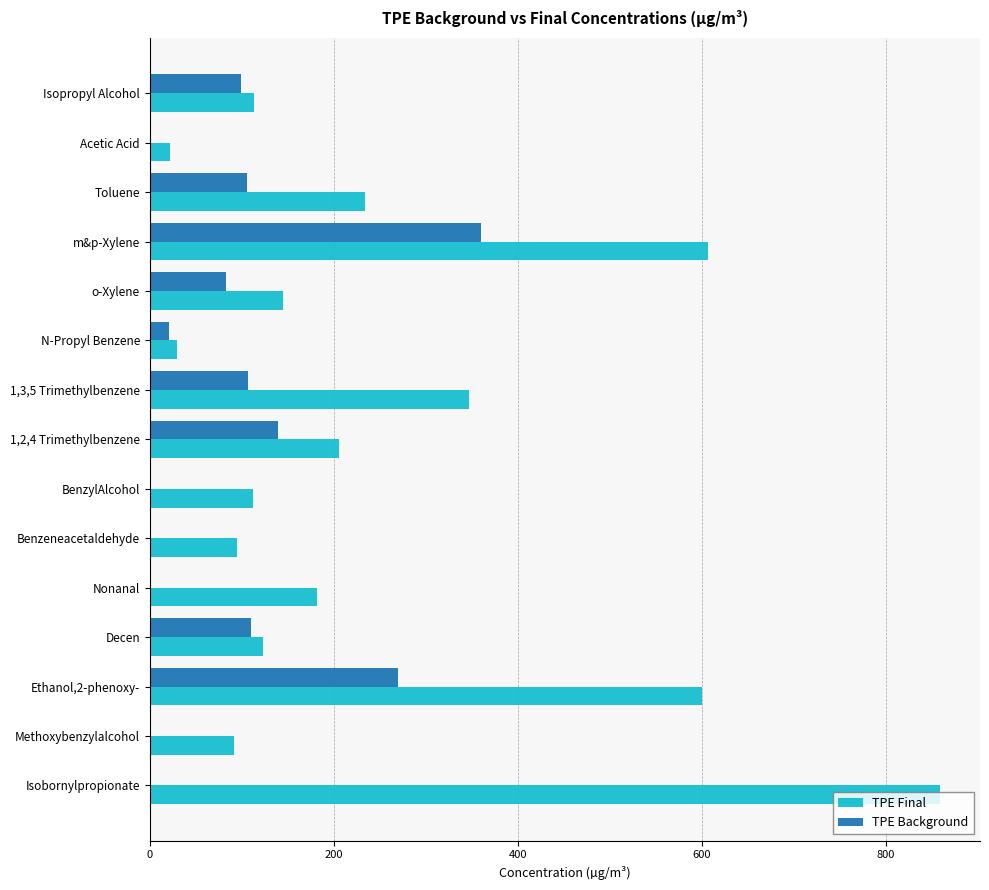

What is the sum of all TPE Final values?

3765.3